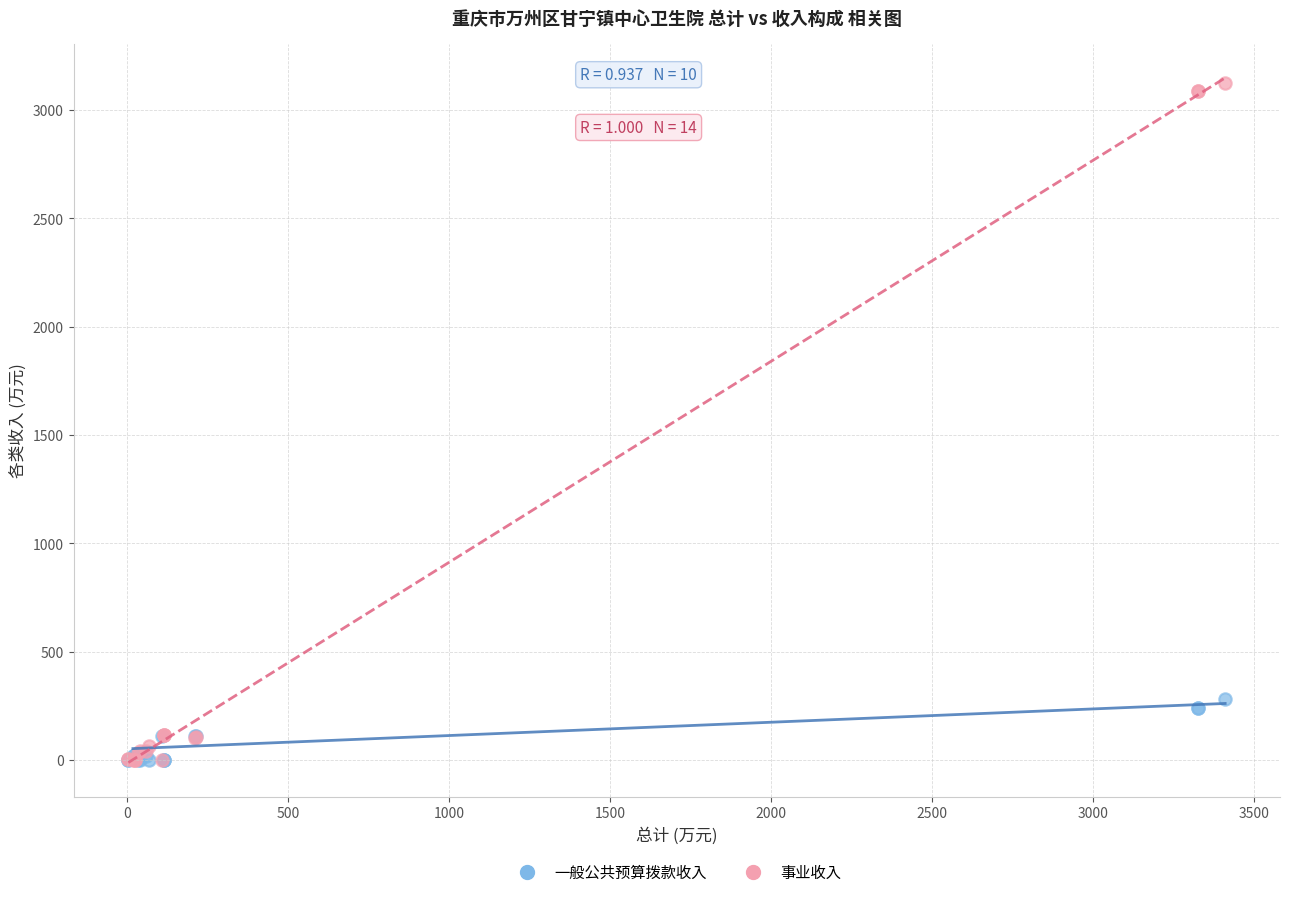

In the 事业收入 series, what Y value is closest to 1563?

113.7